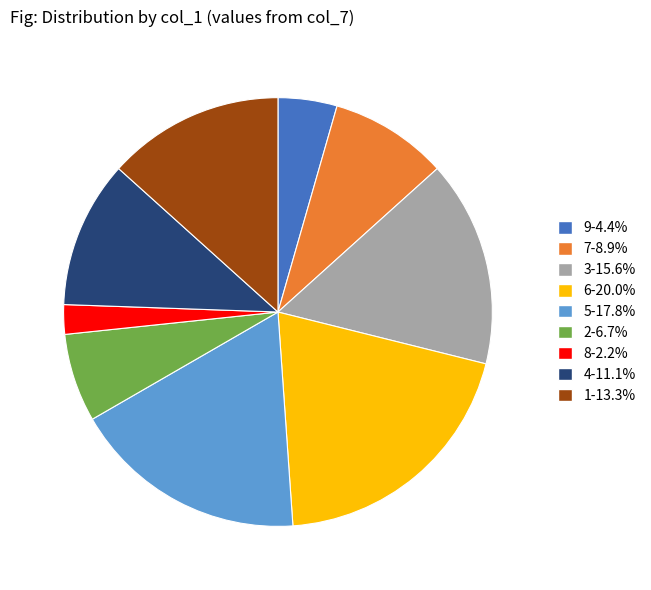

Is it true that 3 is 16% of the pie?

True